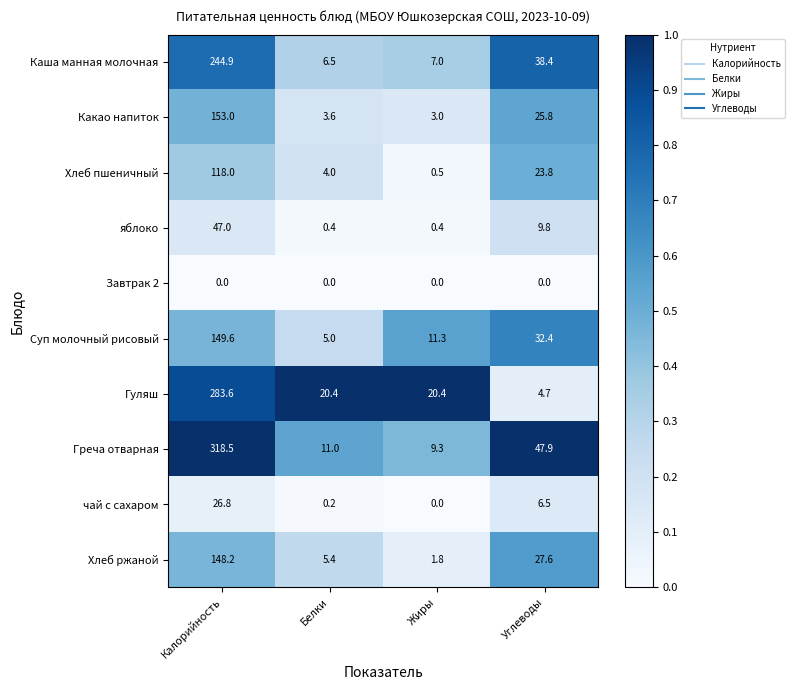

Which series has the largest range (max minus min)?

Греча отварная